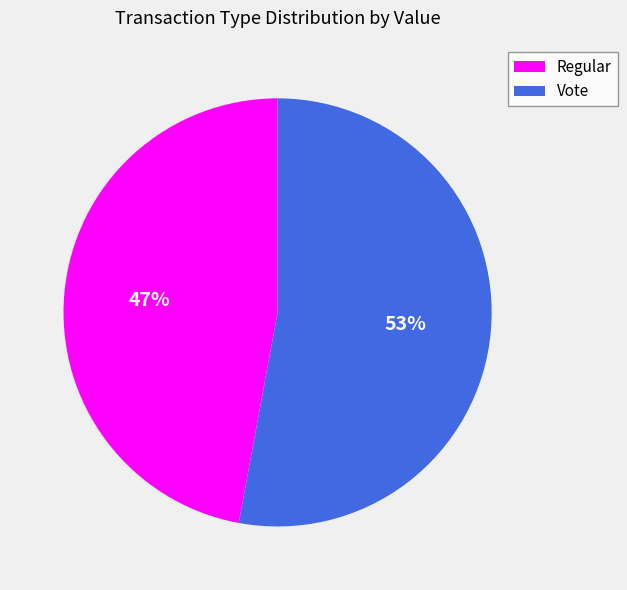

True or false: Regular accounts for 61% of the total.

False